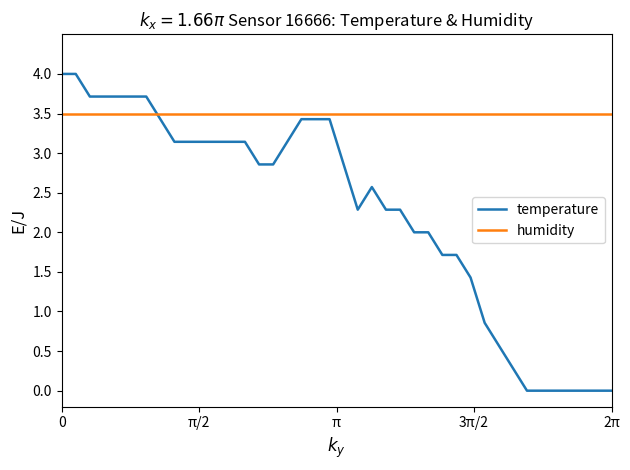

After their last crossing, which series has the higher values: temperature or humidity?

humidity